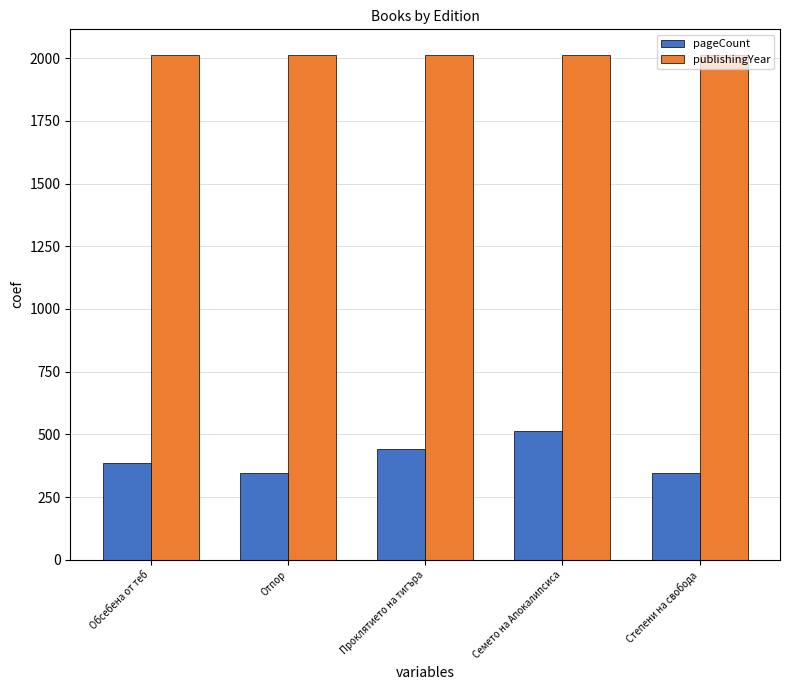

The pageCount series shows 344 at Отпор. True or false?

True